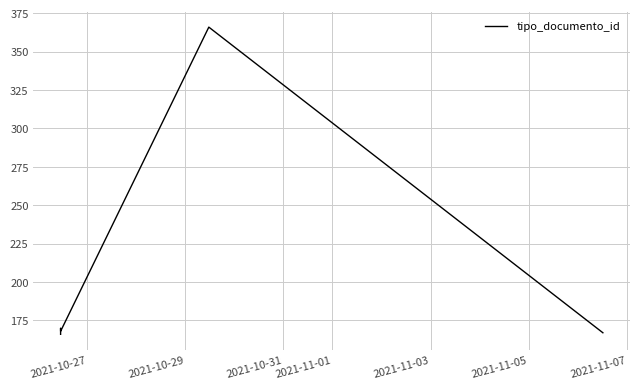

Count the number of categories in the chart.

6